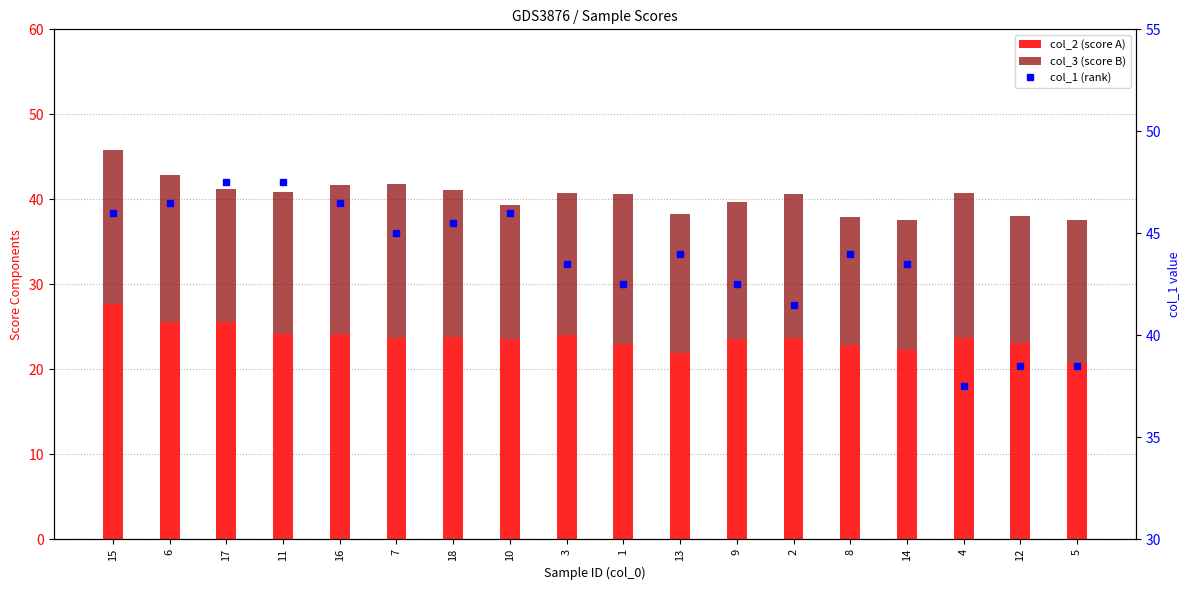

At how many categories does at least one series exceed 15?

18